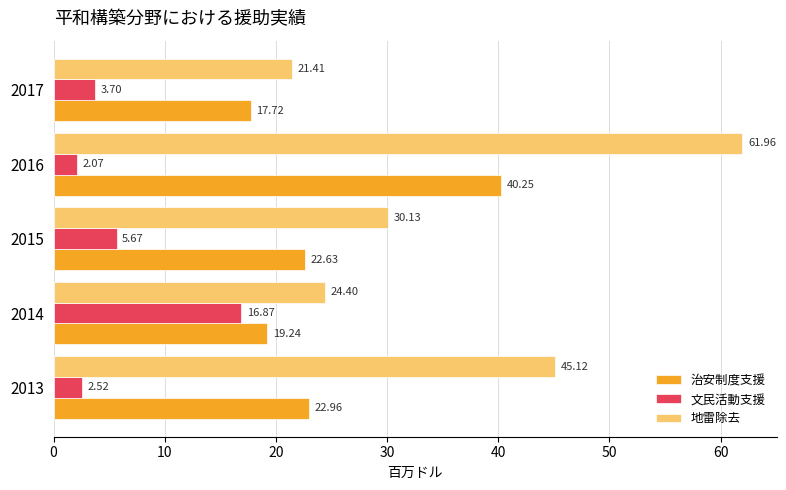

List the labels in order of 地雷除去 value, largest first.

2016, 2013, 2015, 2014, 2017